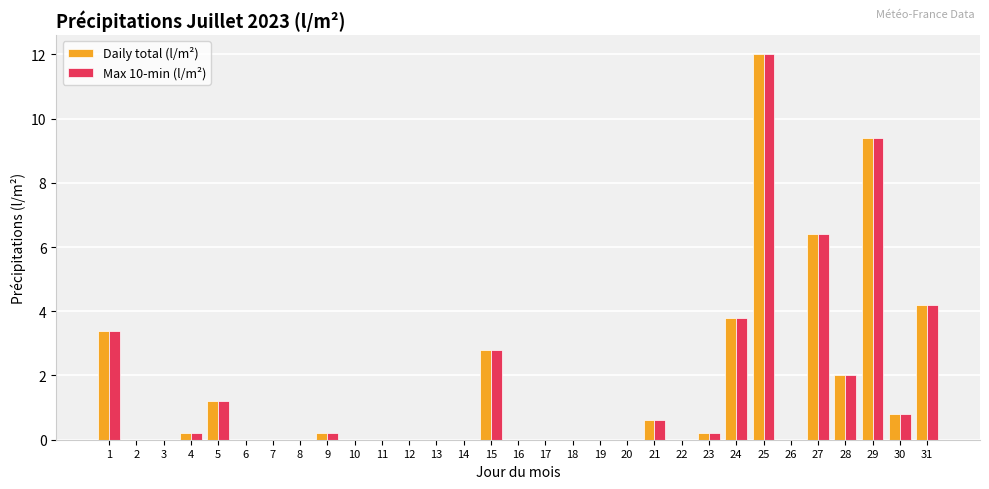

Which label corresponds to the largest value in the chart?

25